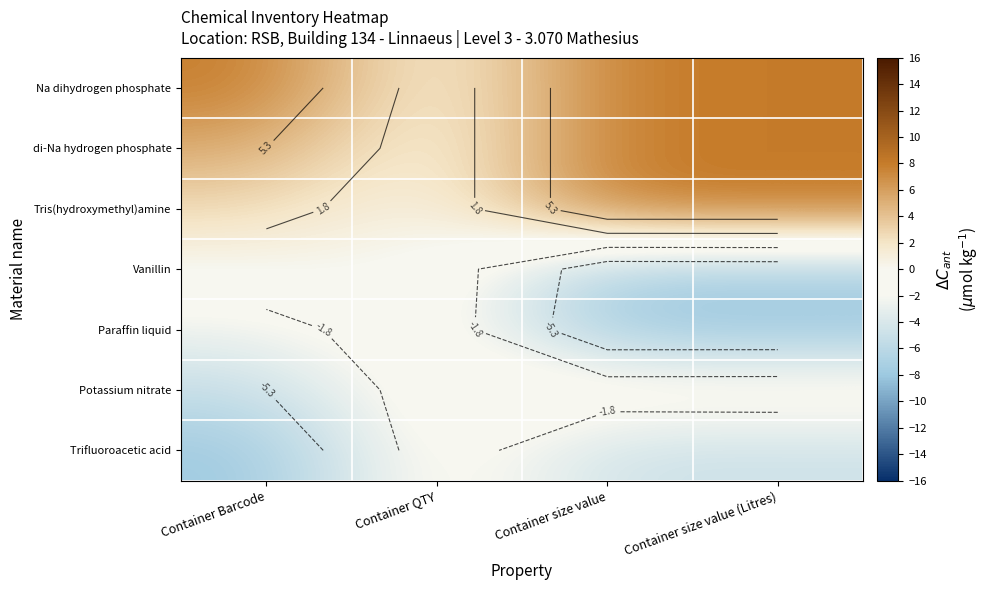

Rank the series at Container size value from lowest to highest value.

Paraffin liquid, Vanillin, Trifluoroacetic acid, Potassium nitrate, Na dihydrogen phosphate, di-Na hydrogen phosphate, Tris(hydroxymethyl)amine